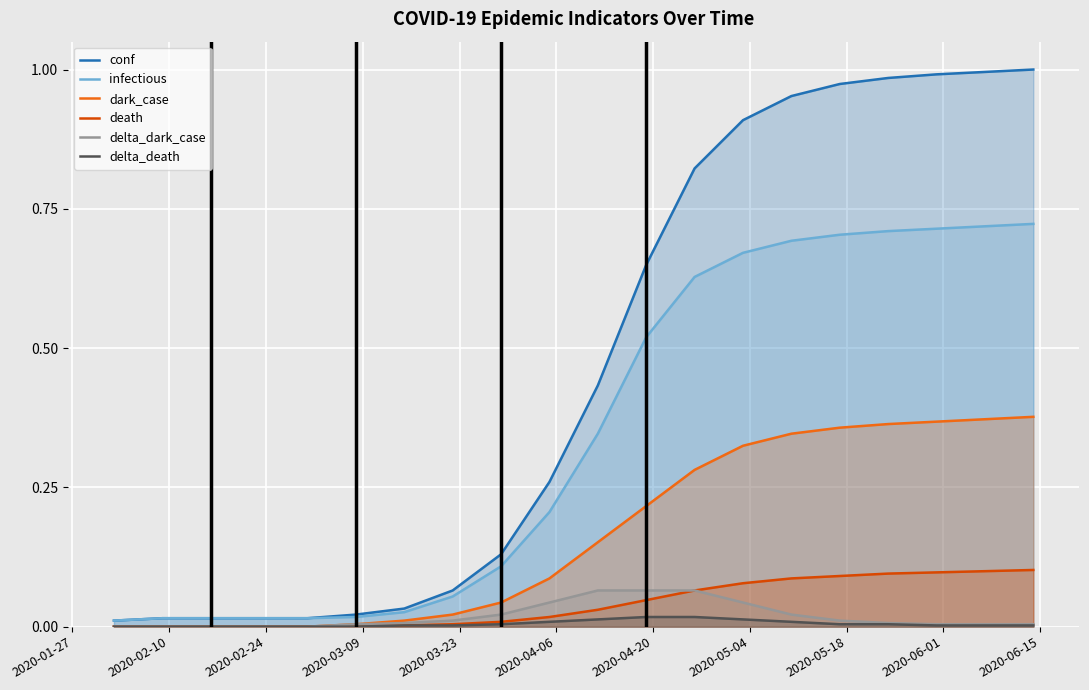

Which series has the largest total across all categories?

conf